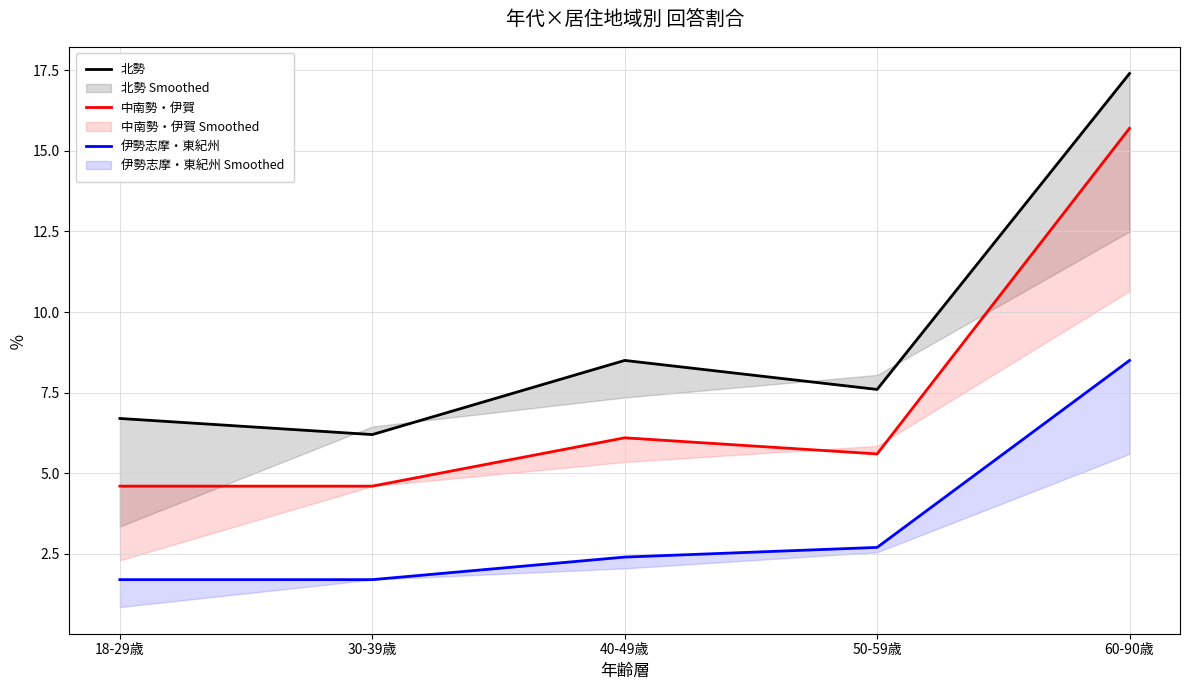

At which category is the sum across all series the highest?

60-90歳